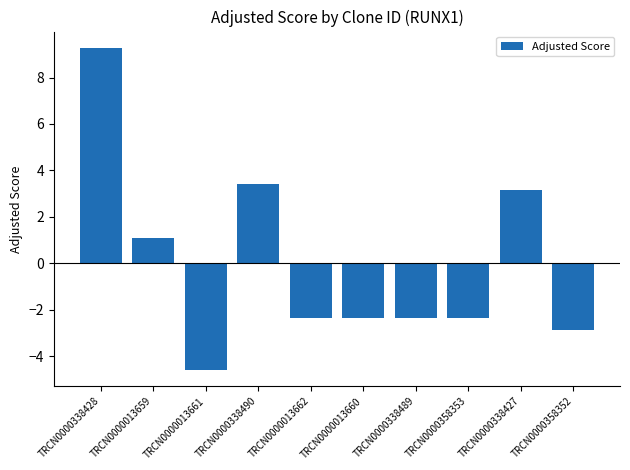

What is the change in value from TRCN0000338428 to TRCN0000338489?

-11.7